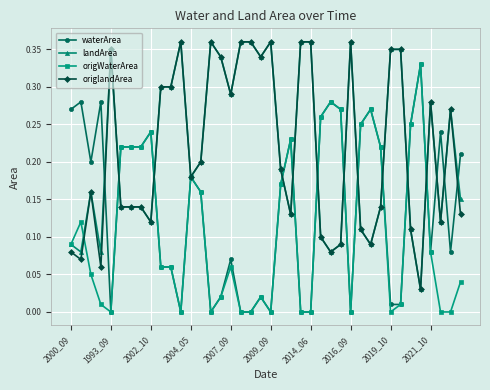

True or false: waterArea has more than 2 points higher than both neighbors.

True